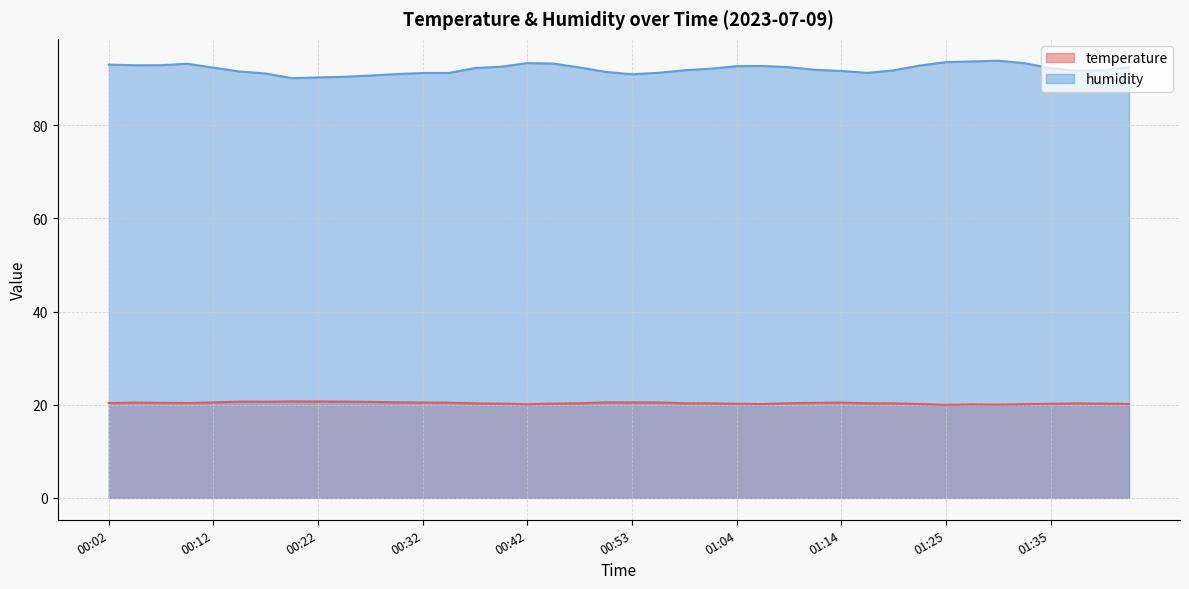

What are all the series names shown in the legend?

temperature, humidity